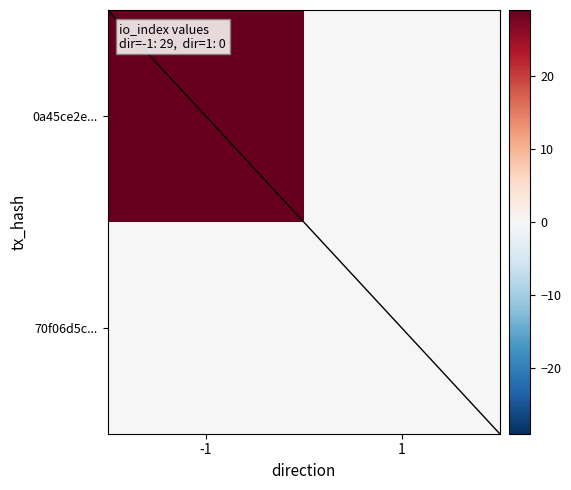

What is the spread (max minus min) of values at -1?

29